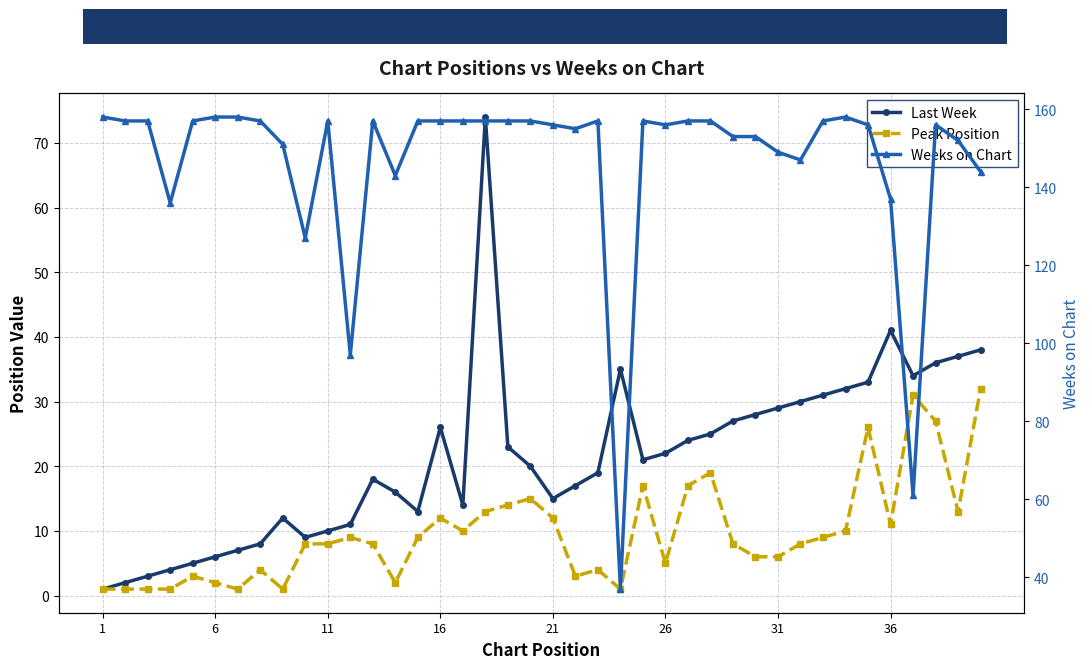

What is the highest value of the Weeks on Chart series?

158